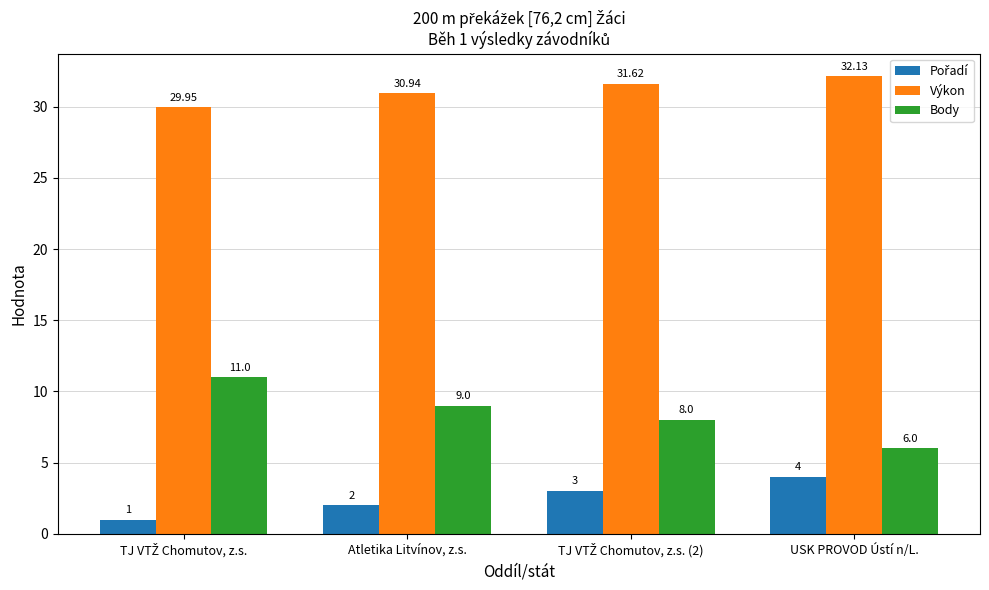

Are the bars horizontal?

No